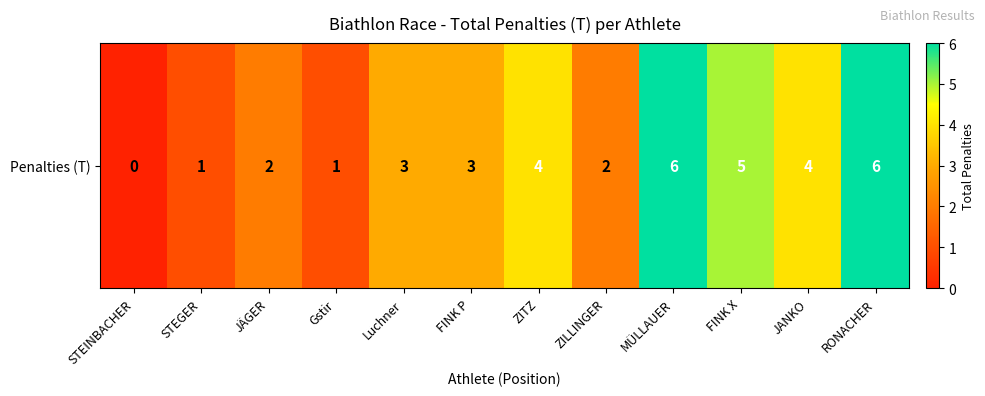

How many values are between 2 and 5?

7